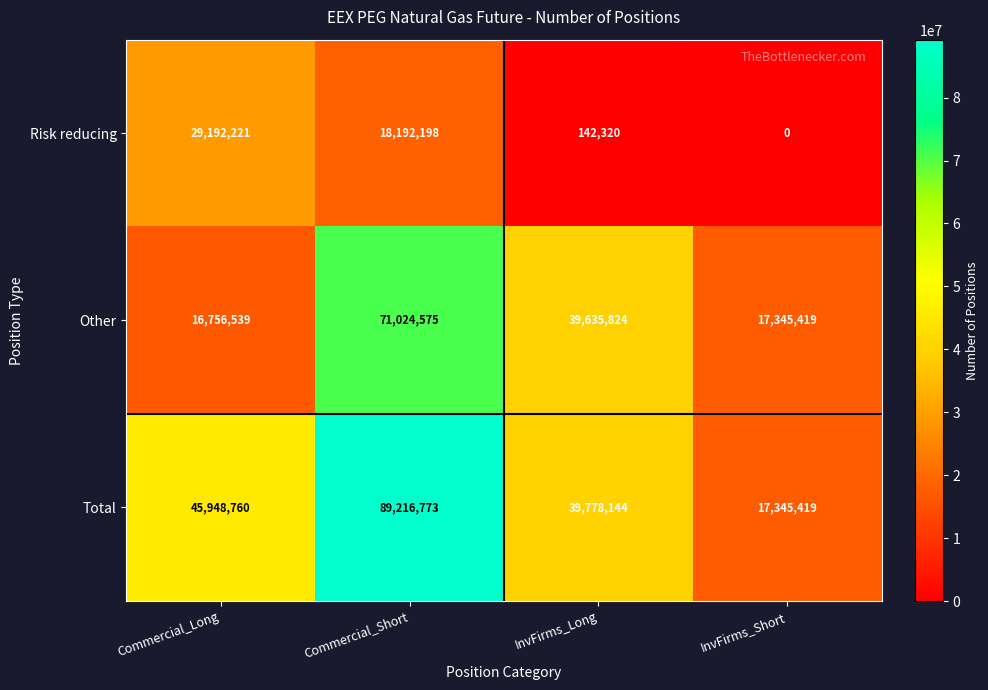

Where does the Other series first go above 39635824?

Commercial_Short